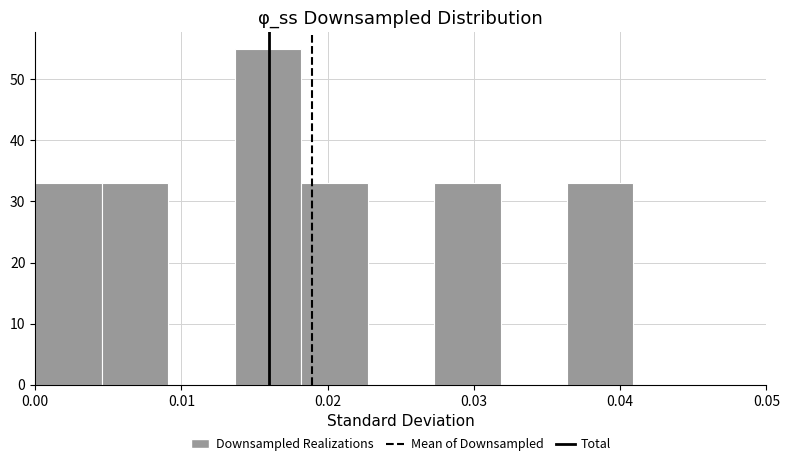

How tall is the bar that spans 0.036 to 0.041 on the x-axis? Neither the bar edges nor the heights are printed on the chart, so give them approximately, as read against the axes.

33